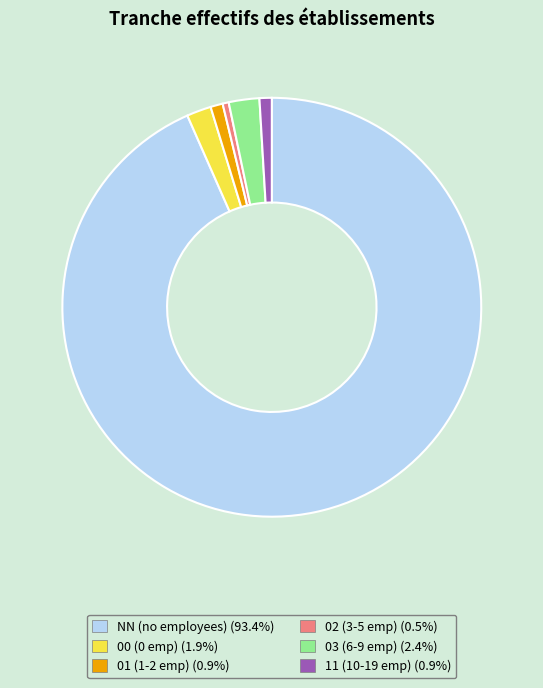

Which slice is the largest?

NN